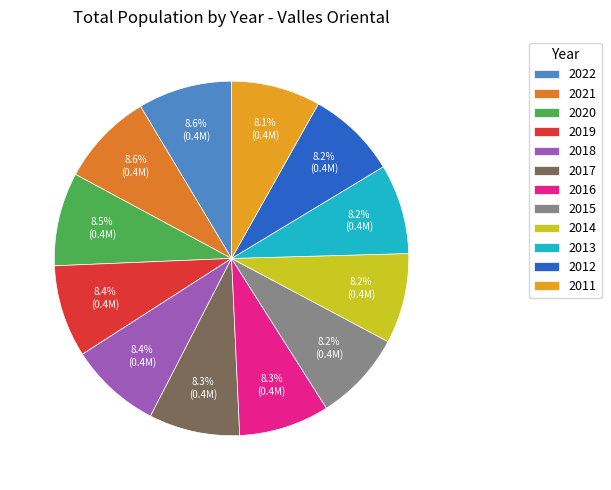

What is the change in value from 2021 to 2016?

-14451